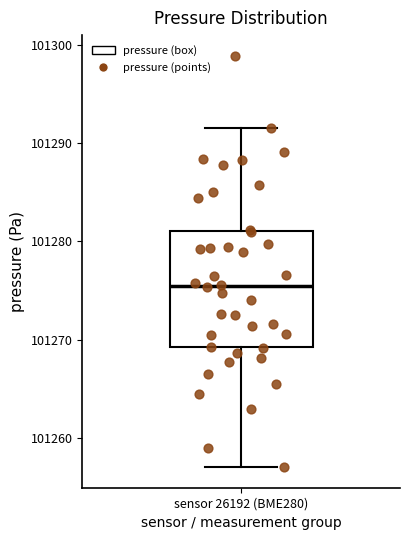

Transcribe this box plot: give where the median line is, the range the box spans, and where the two whiskers end, as read against the y-axis. The values are not printed on the chart, so give them approximately, as read against the axis.

median 101275, box 101269 to 101281, whiskers 101257 to 101292